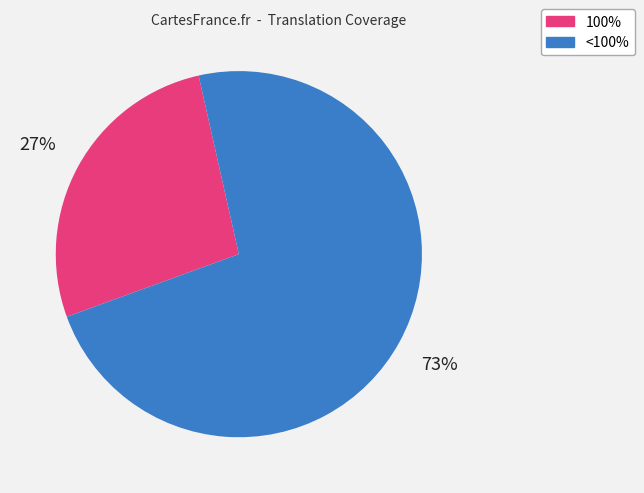

Is there a majority slice in this chart?

Yes